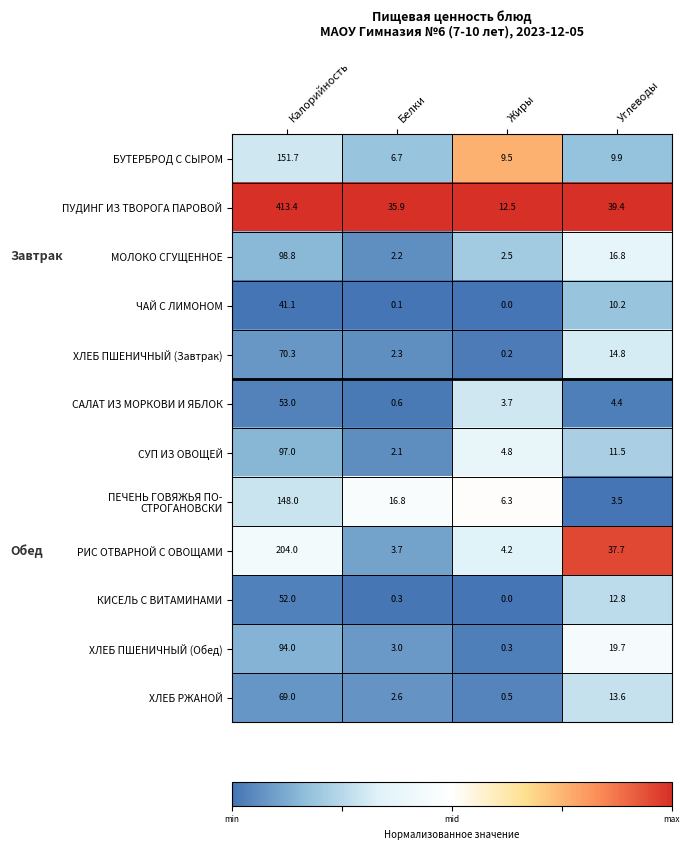

True or false: ПУДИНГ ИЗ ТВОРОГА ПАРОВОЙ has a value of 53.7 at Белки.

False